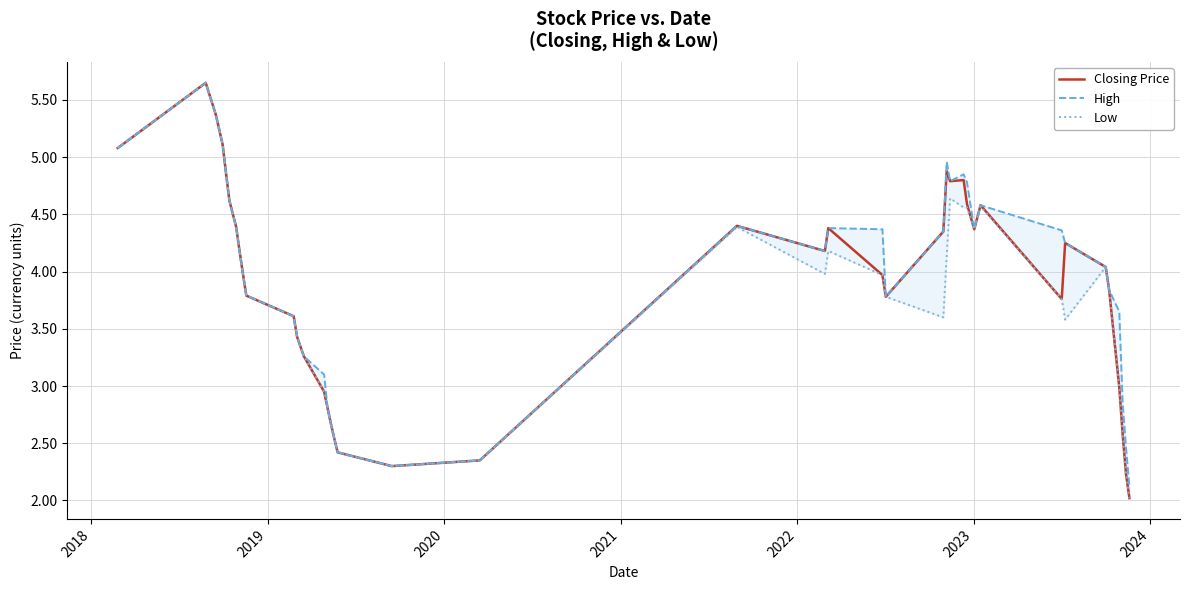

Reading left to right, list all the values displayed in this chart.

Closing Price: 5.1	5.7	5.4	5.1	4.9	4.6	4.4	4.2	4.0	3.8	3.6	3.4	3.3	3.0	2.8	2.7	2.5	2.4	2.3	2.4	4.4	4.2	4.4	4.0	3.8	4.3	4.9	4.8	4.8	4.6	4.4	4.6	3.8	4.2	4.0	3.8	3.0	2.6	2.2	2.0
High: 5.1	5.7	5.4	5.1	4.9	4.6	4.4	4.2	4.0	3.8	3.6	3.4	3.3	3.1	2.8	2.7	2.5	2.4	2.3	2.4	4.4	4.2	4.4	4.4	3.8	4.3	5.0	4.8	4.8	4.8	4.4	4.6	4.4	4.2	4.0	3.8	3.6	2.9	2.5	2.1
Low: 5.1	5.7	5.4	5.1	4.9	4.6	4.4	4.2	4.0	3.8	3.6	3.4	3.3	3.0	2.8	2.7	2.5	2.4	2.3	2.4	4.4	4.0	4.2	4.0	3.8	3.6	4.1	4.6	4.6	4.6	4.4	4.6	3.8	3.6	4.0	3.8	3.0	2.6	2.2	2.0